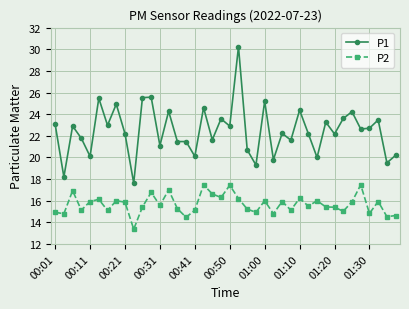

True or false: P2 and P1 intersect in this chart.

False